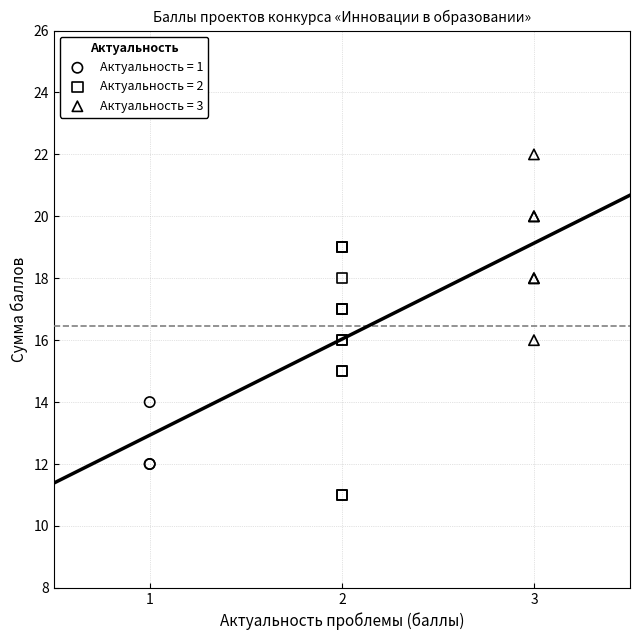

Which series contains the highest Y value?

Актуальность = 3